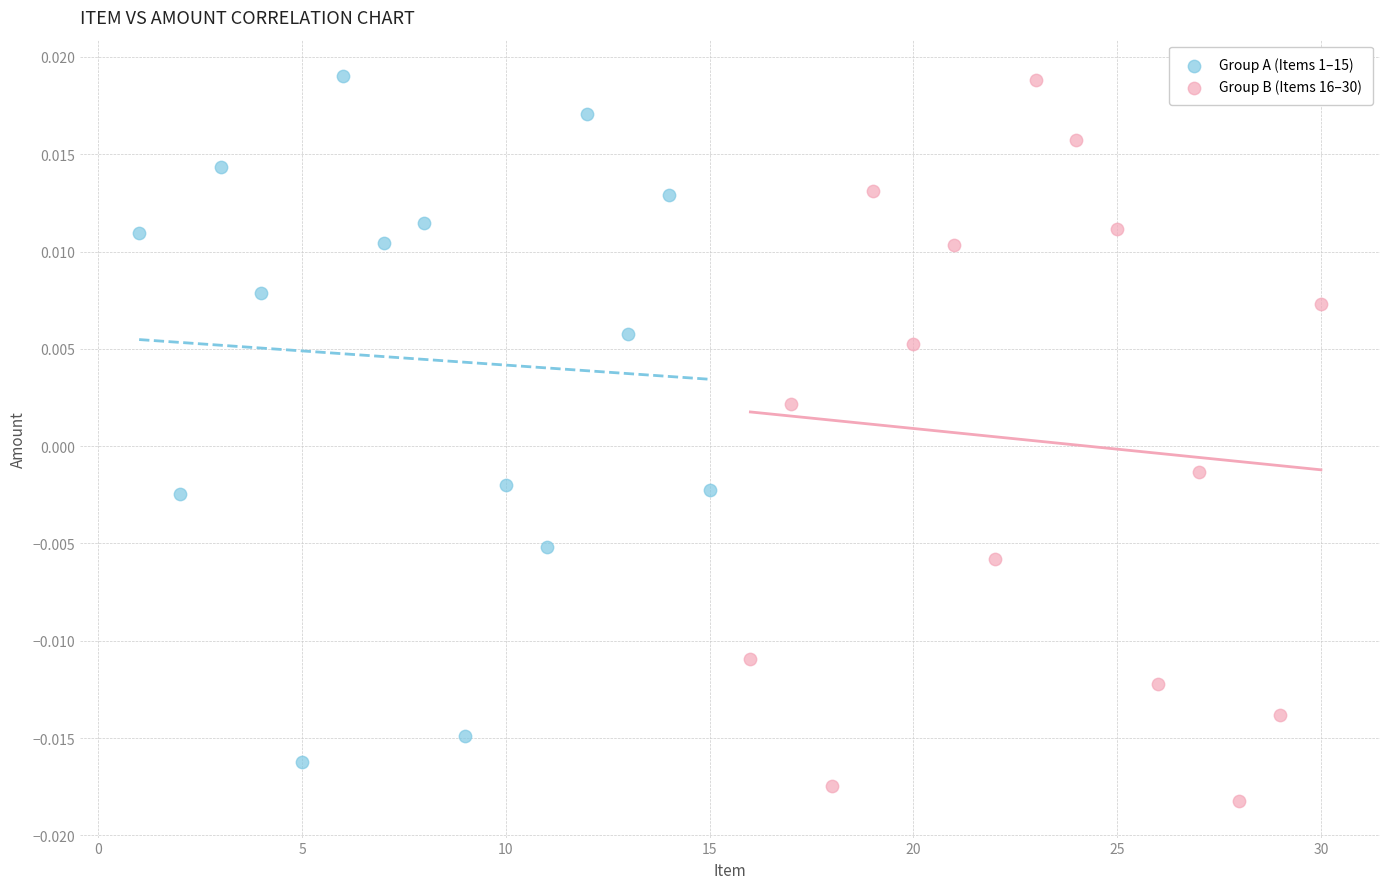

Which series contains the lowest Y value?

Group B (Items 16–30)